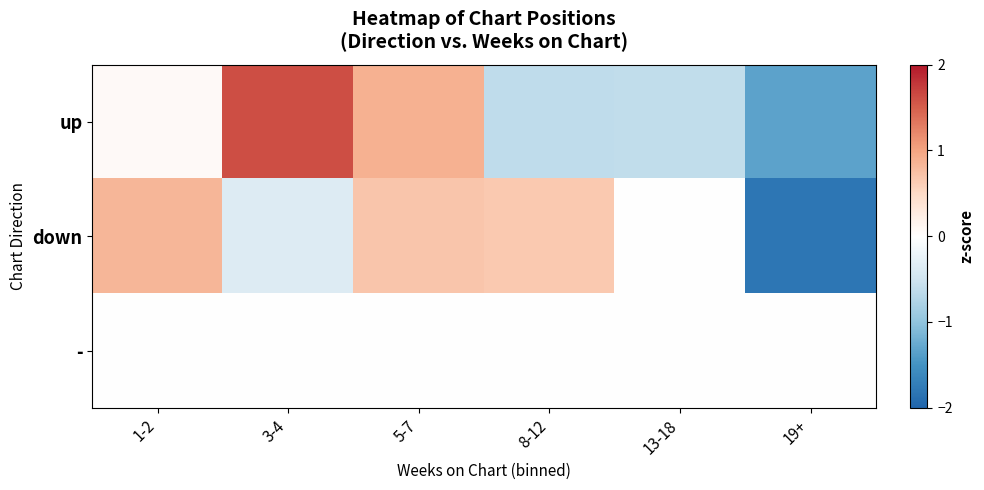

What is the difference between the highest and lowest values at 19+?

1.8